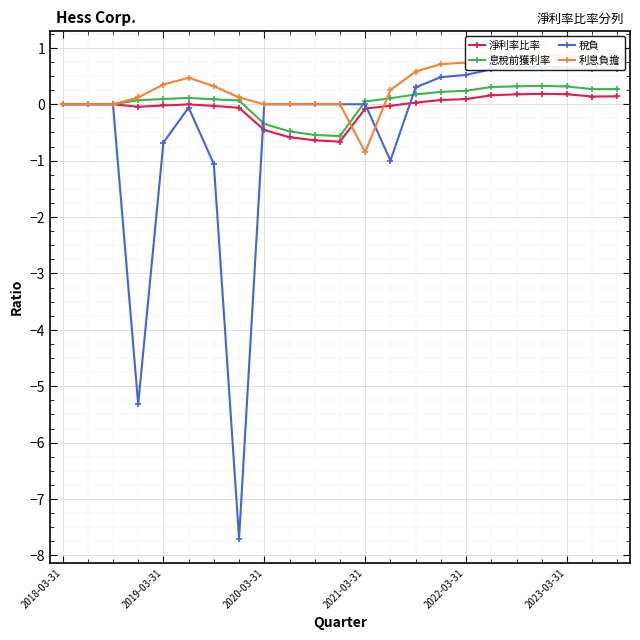

Between 11 and 9, which is larger?

9